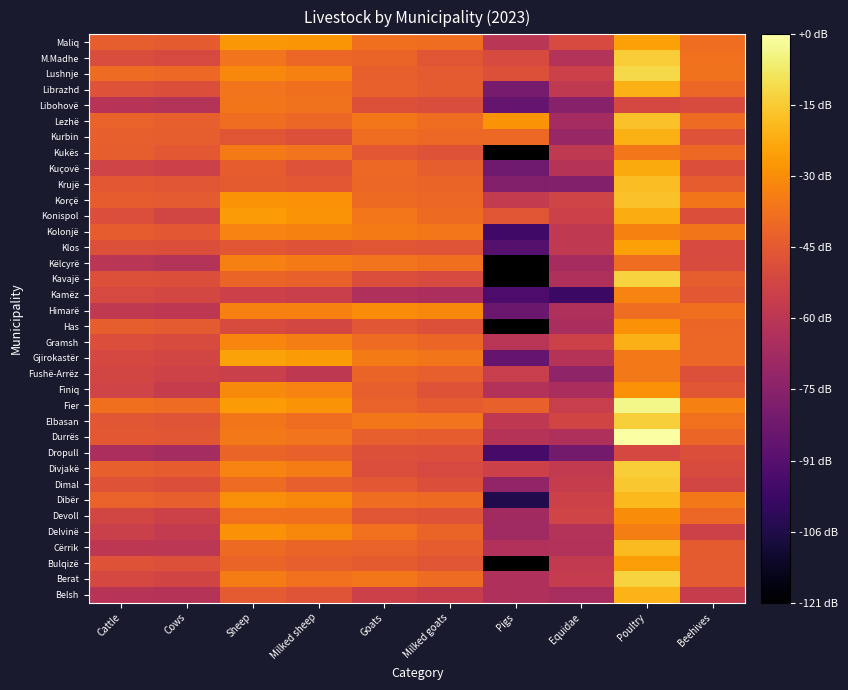

What is the greatest value displayed?

6.0